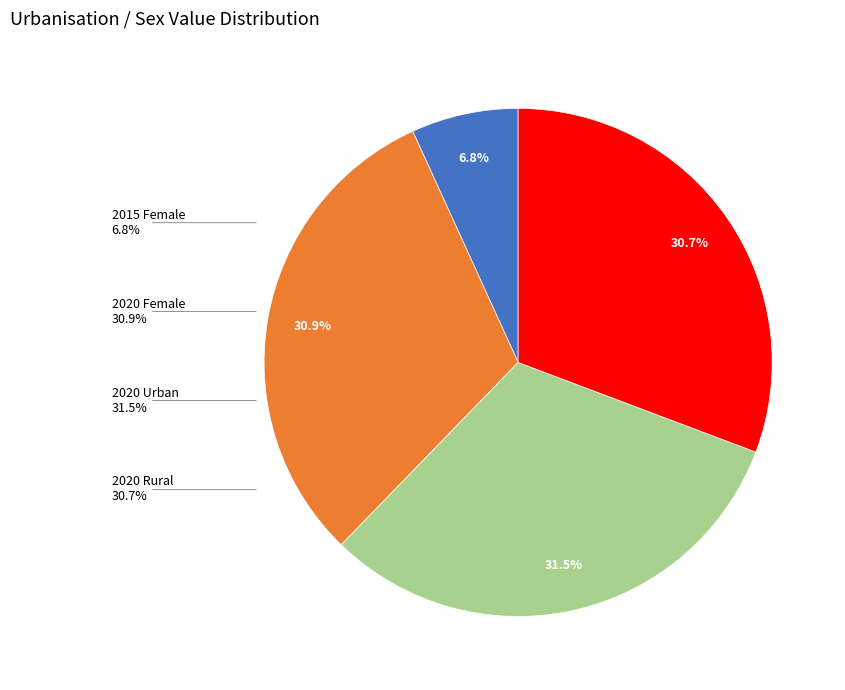

Does any single category account for the majority?

No